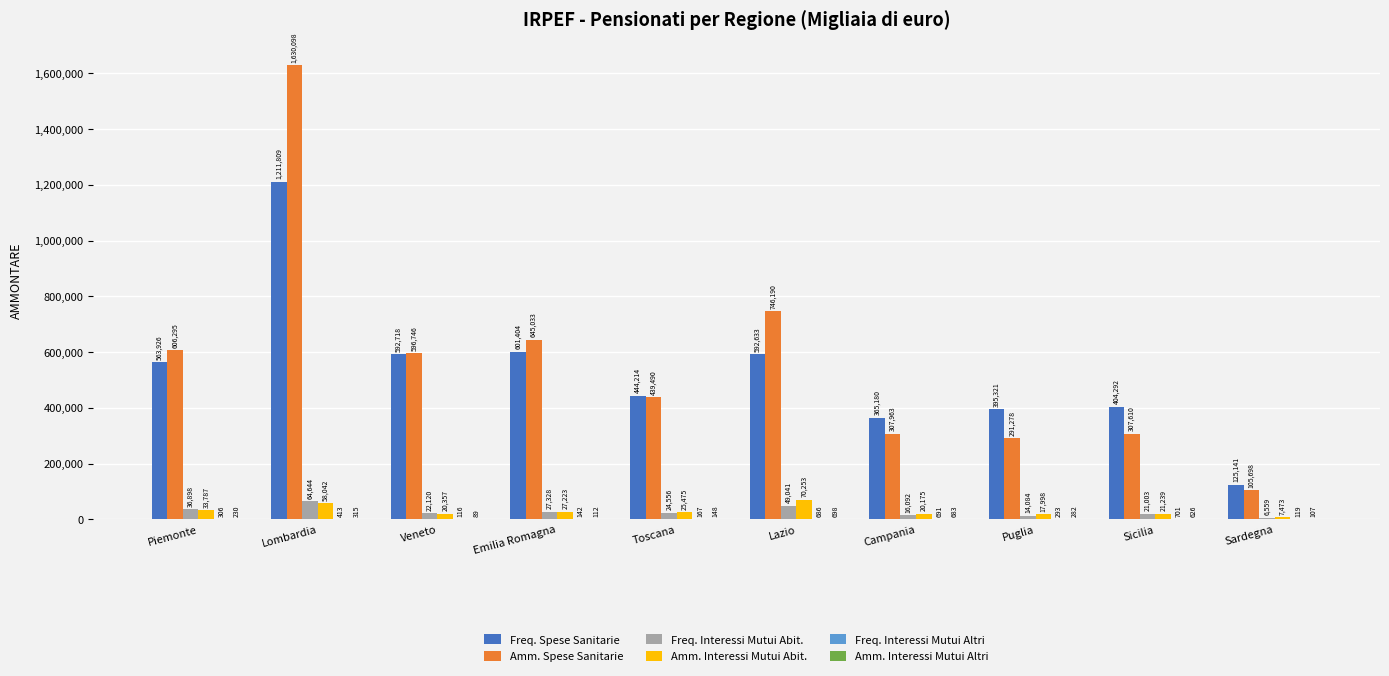

The value of Freq. Spese Sanitarie at Sardegna is 125141. True or false?

True